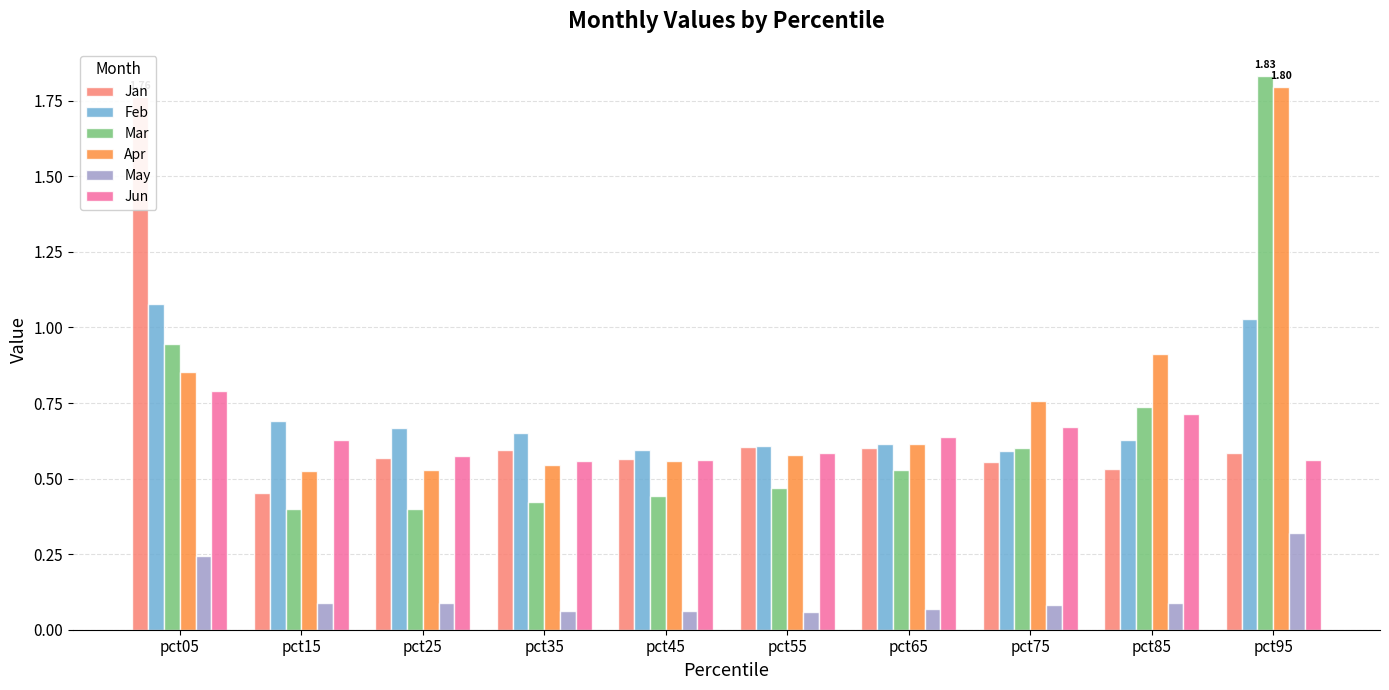

What is the maximum value for Feb?

1.1